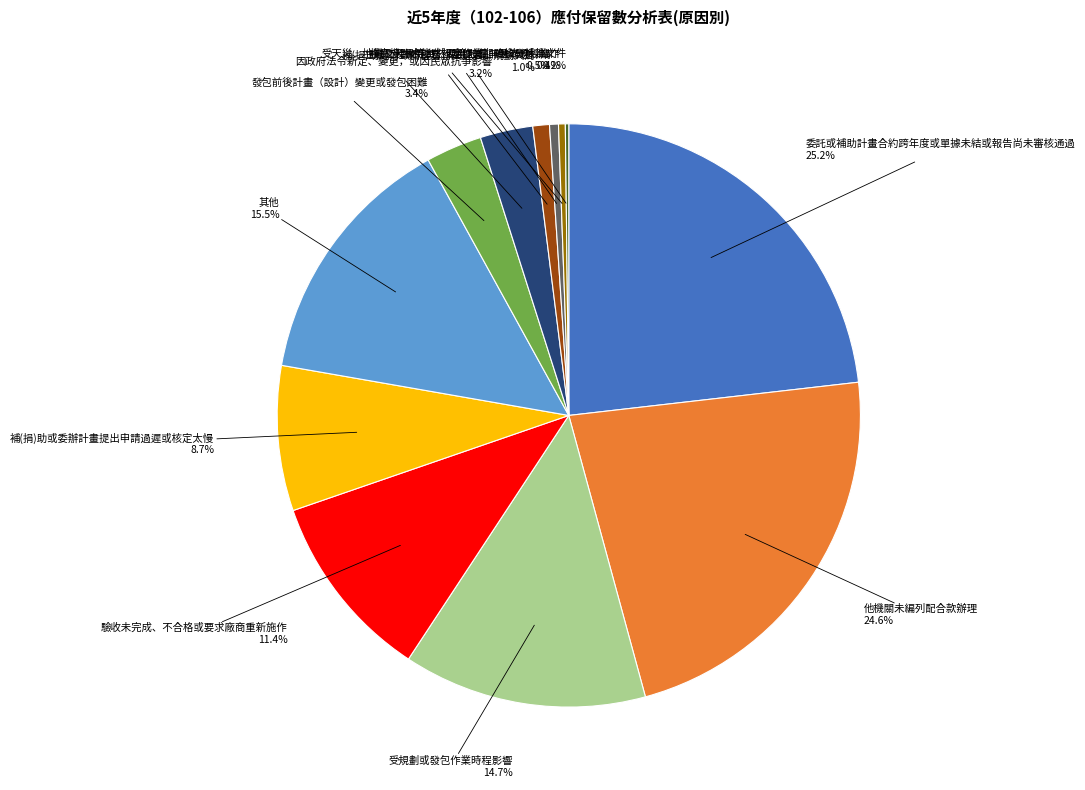

Approximately how many times larger is the value at 受規劃或發包作業時程影響 compared to 其他?

0.9